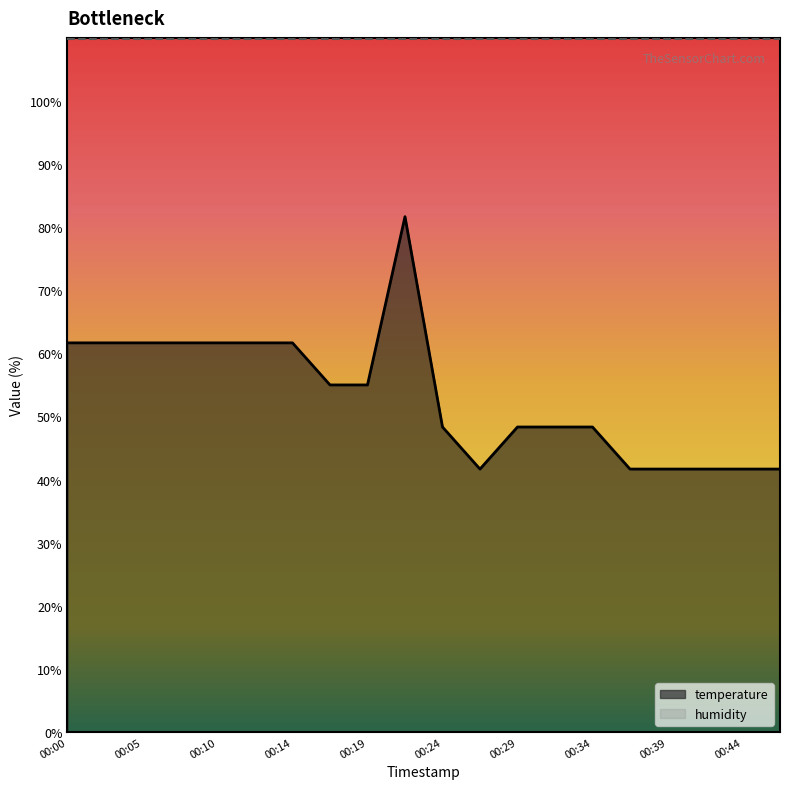

What is the difference between the values at 00:07 and 00:46?

20.0